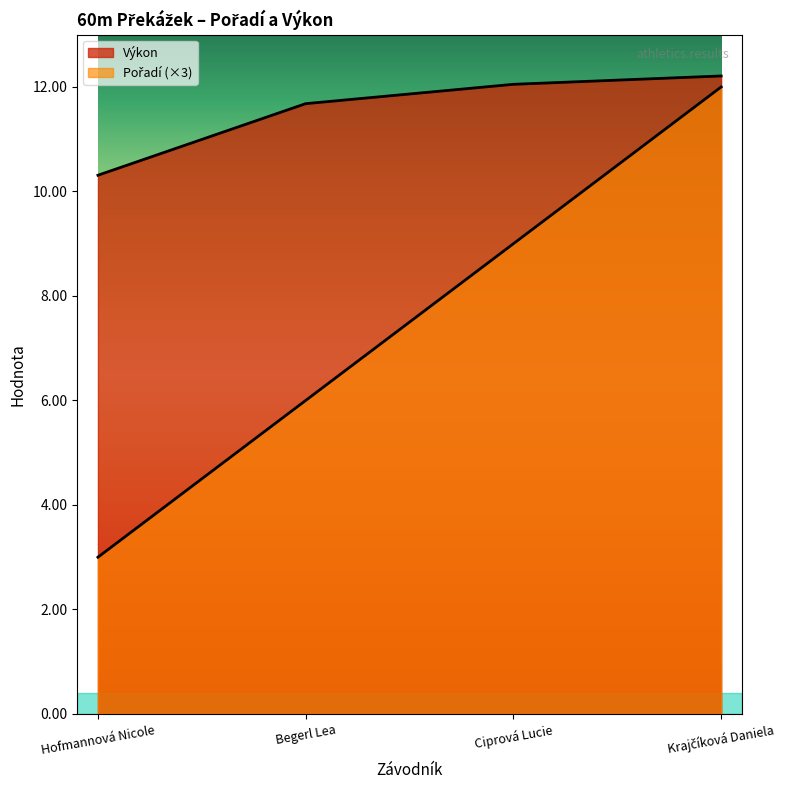

The value of Pořadí at Begerl Lea is 6.0. True or false?

True